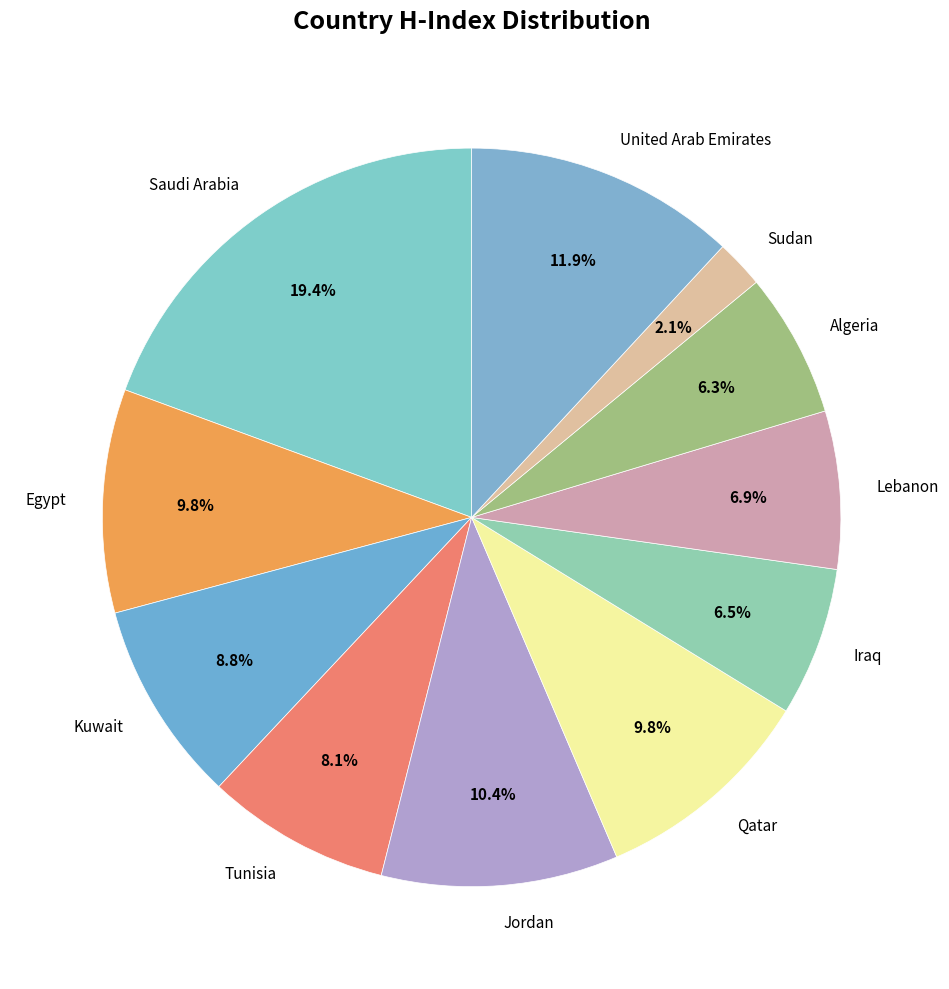

True or false: Iraq accounts for 21% of the total.

False